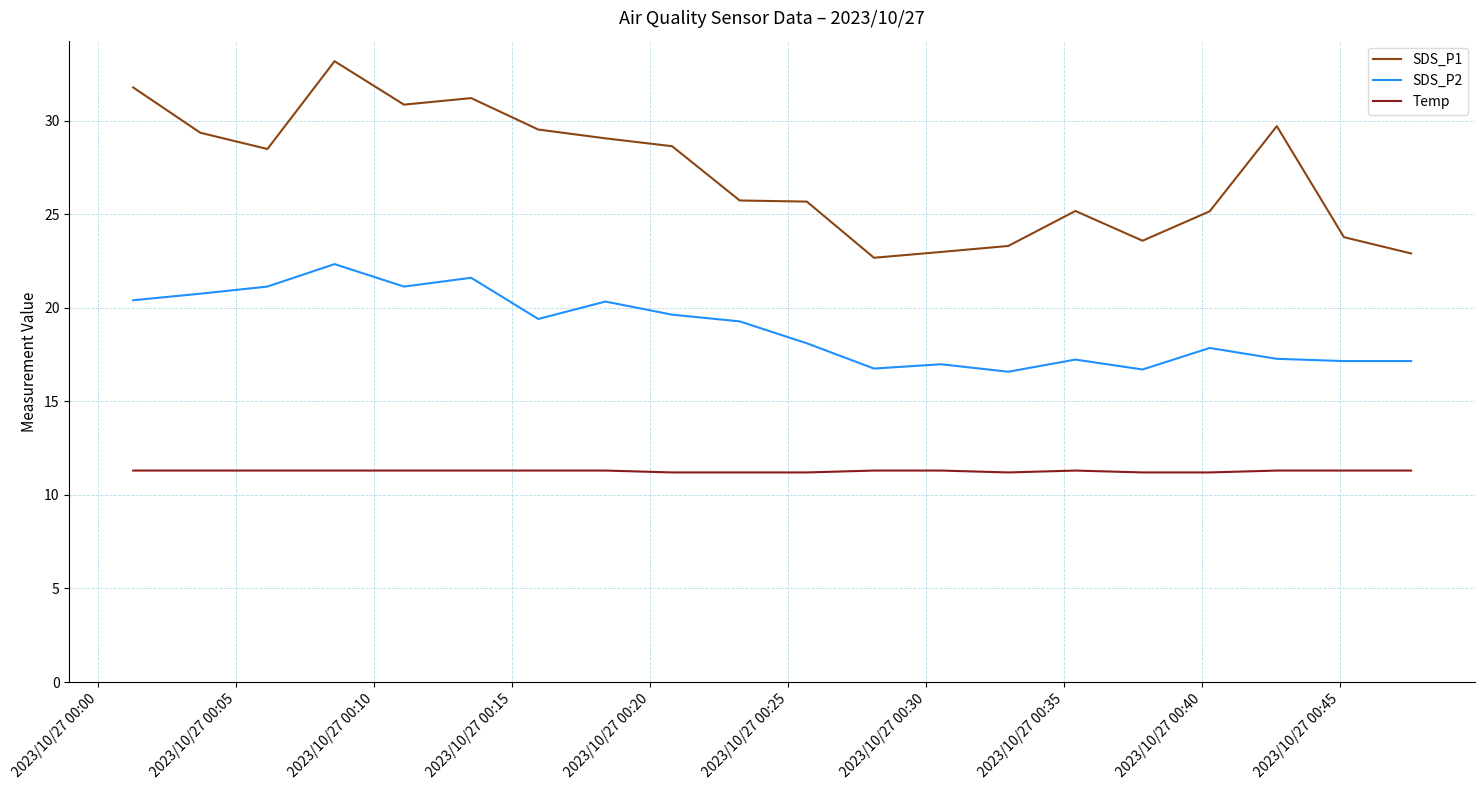

True or false: SDS_P2 and Temp intersect in this chart.

False